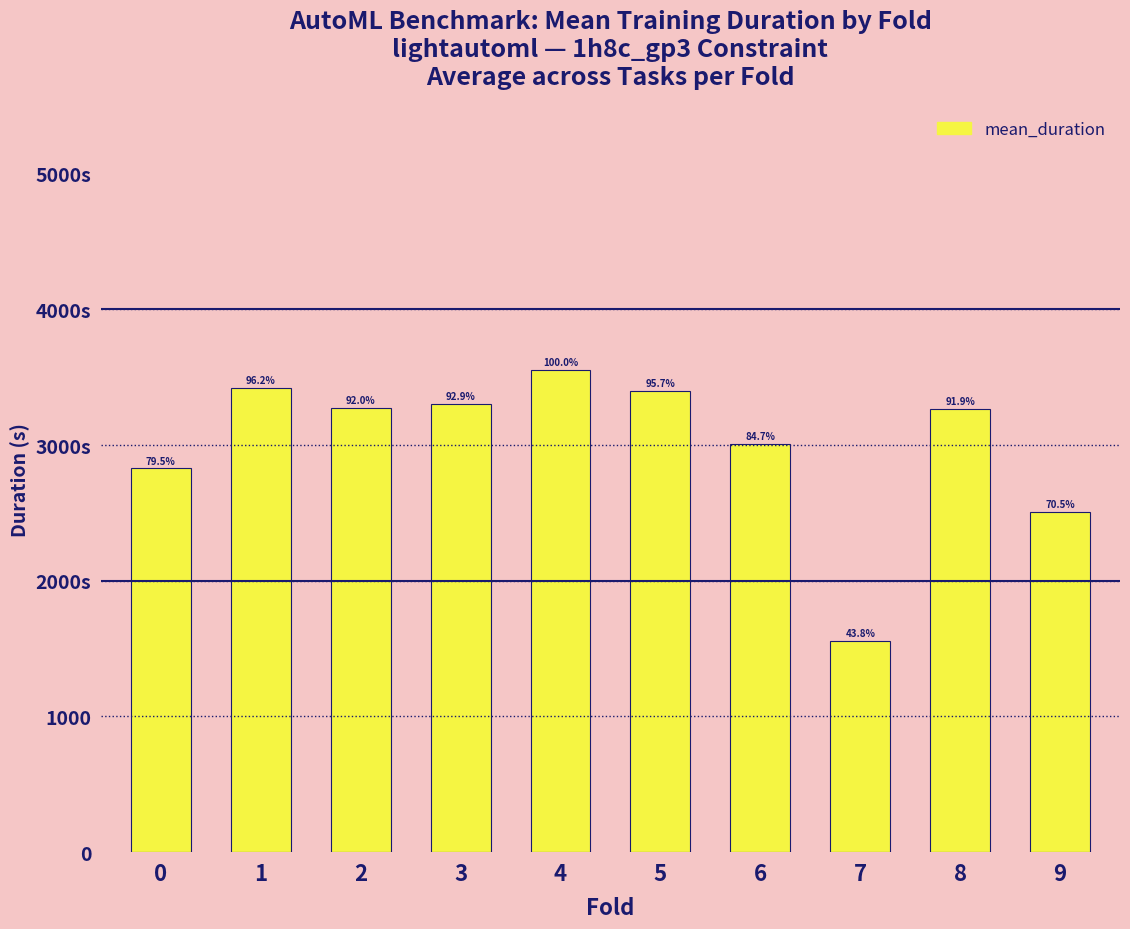

What is the change in value from 0 to 9?

-319.9